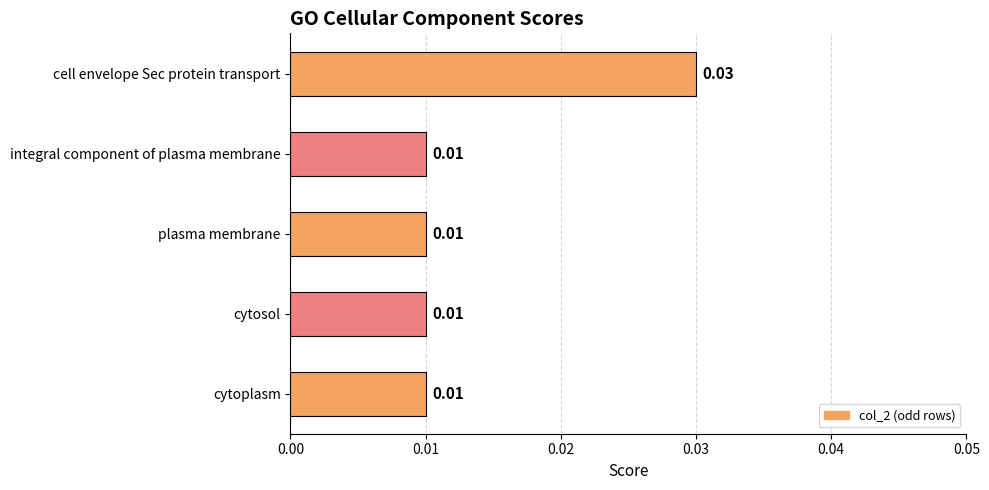

How many categories are shown in the chart?

5